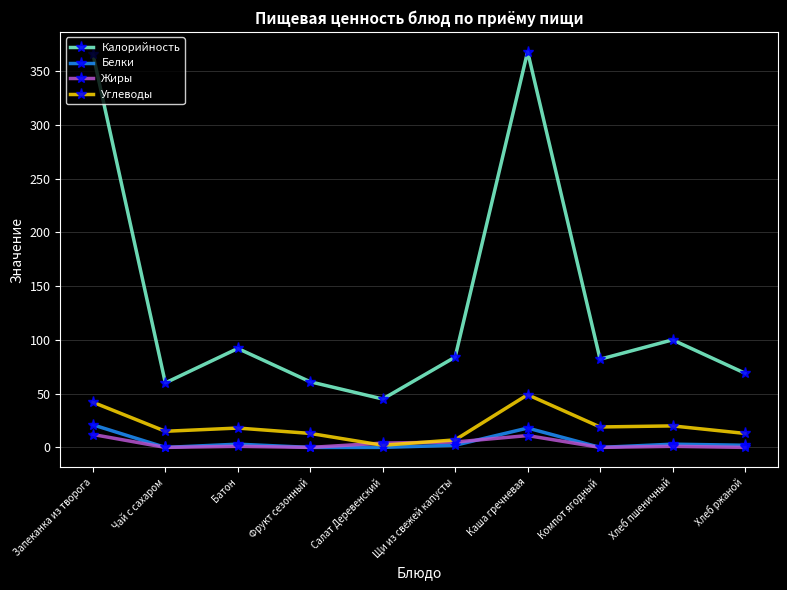

What is the difference between the highest and lowest values at Запеканка из творога?

354